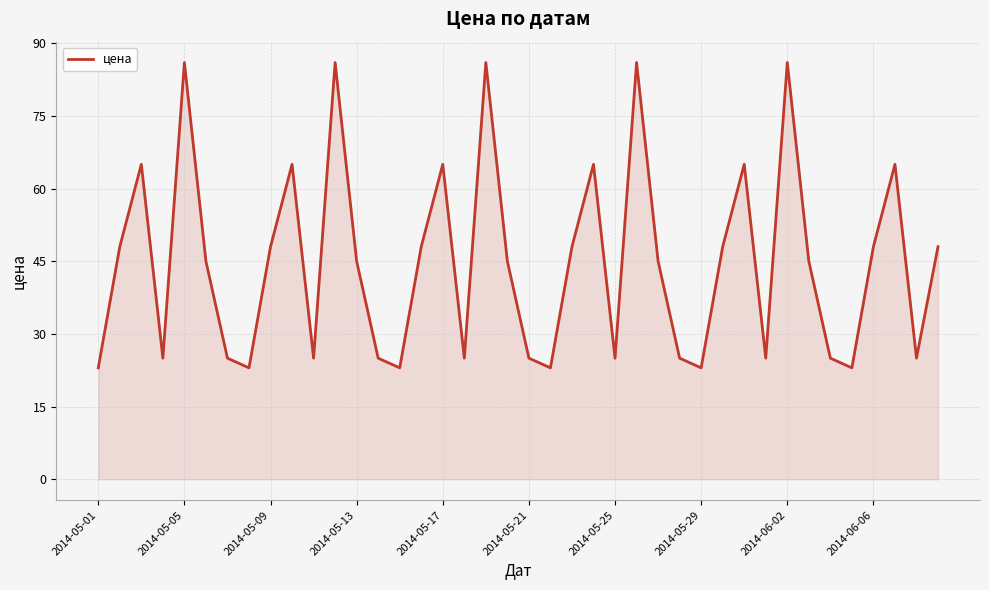

What is the maximum value shown in the chart?

86